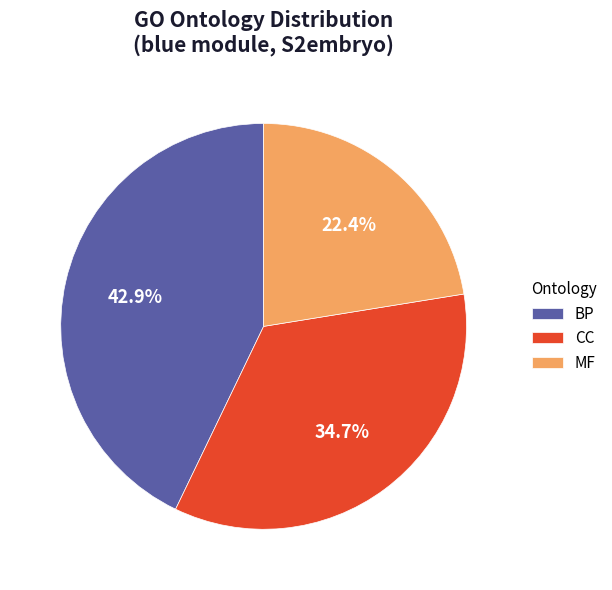

How much of the chart is everything except MF?

77.6%